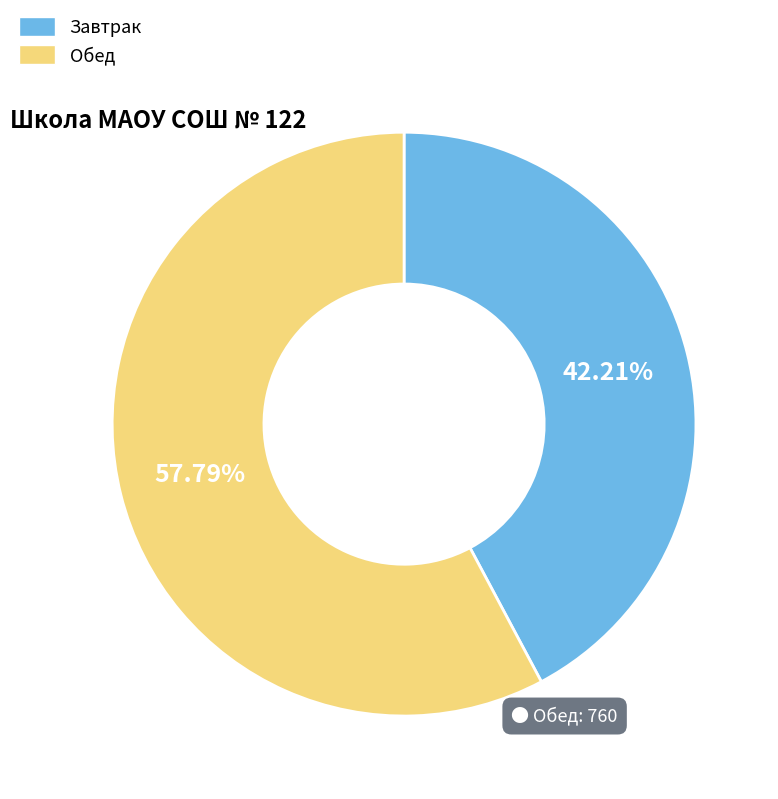

Is there a majority slice in this chart?

Yes